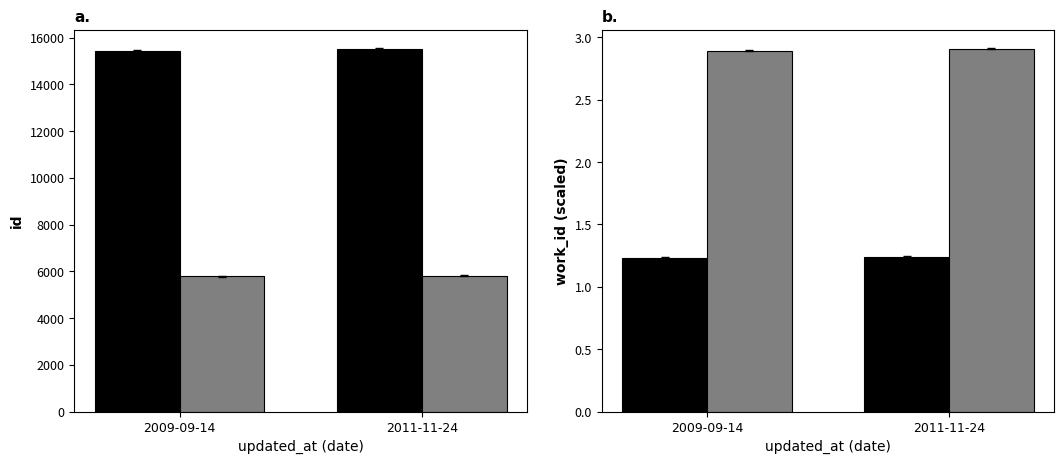

At which category is the sum across all series the highest?

2011-11-24